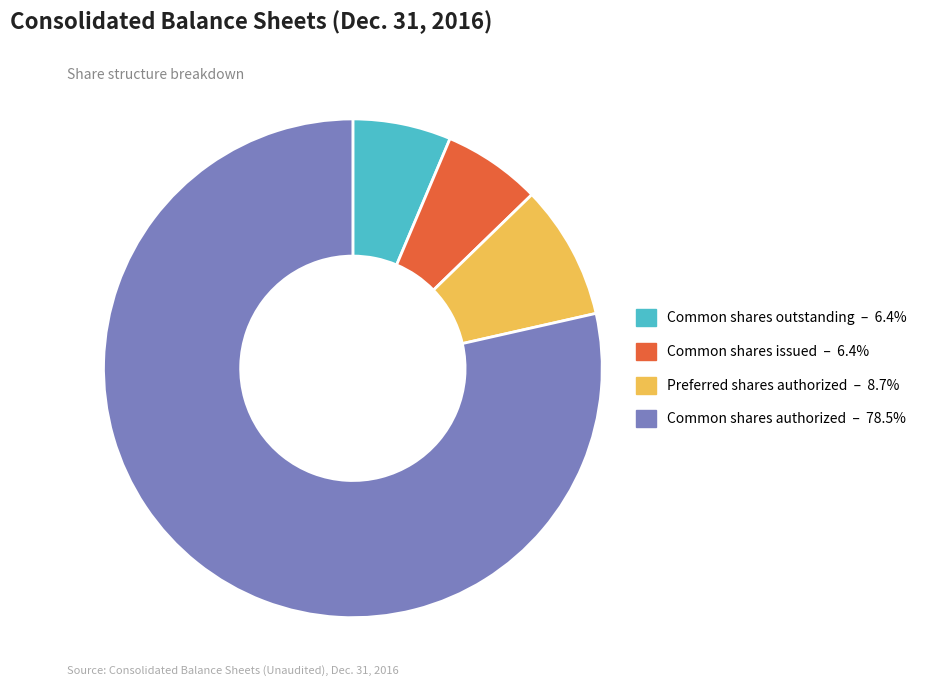

Is there a majority slice in this chart?

Yes